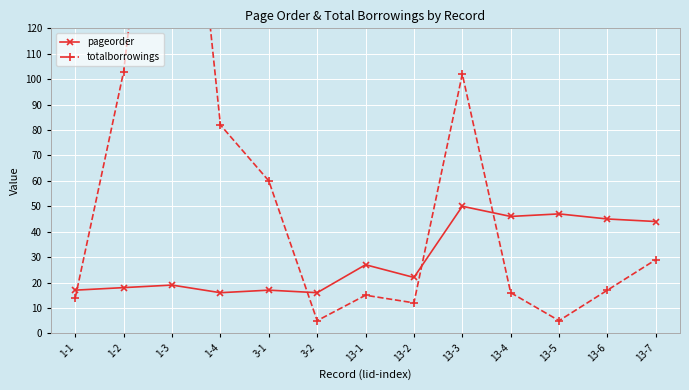

At 13-6, list the series in order from smallest to largest.

totalborrowings, pageorder